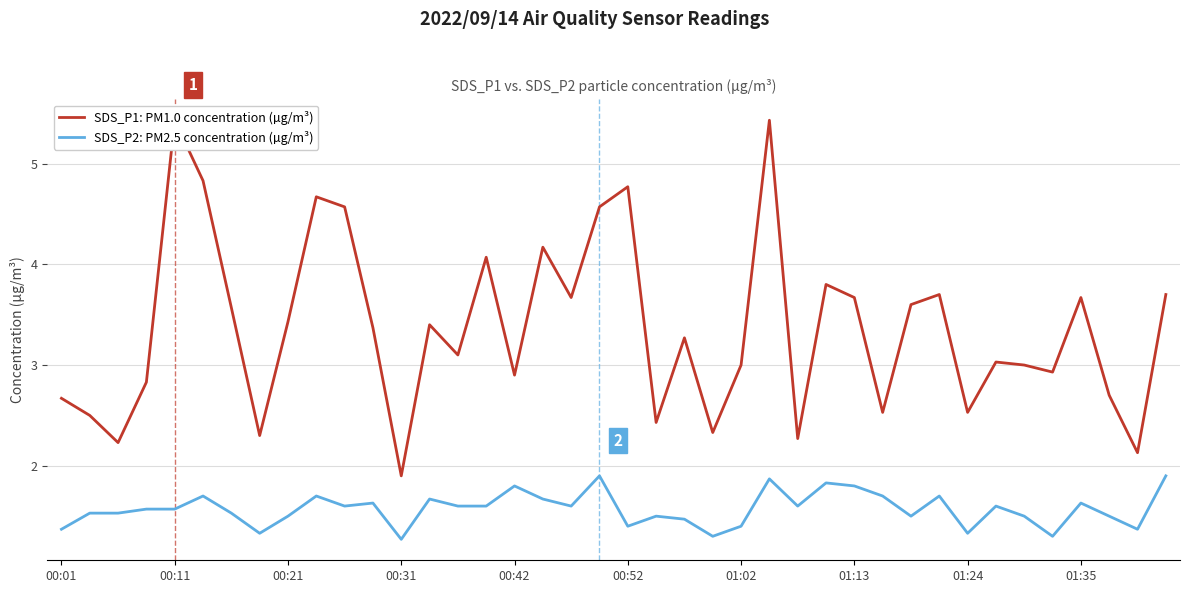

Is the value of SDS_P1: PM1.0 concentration (µg/m³) at 34 greater than the value of SDS_P2: PM2.5 concentration (µg/m³) at 29?

Yes